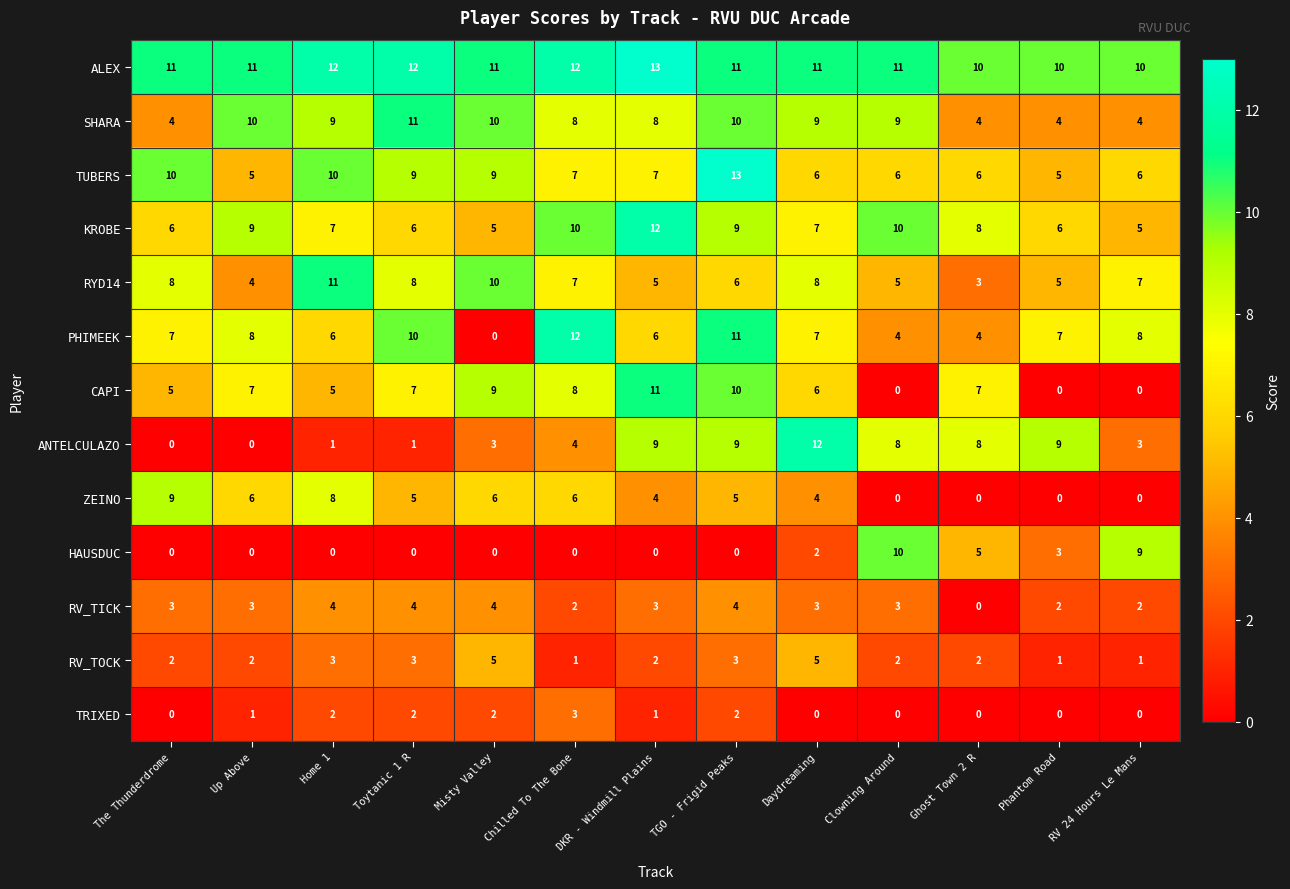

The HAUSDUC series shows 14 at Clowning Around. True or false?

False